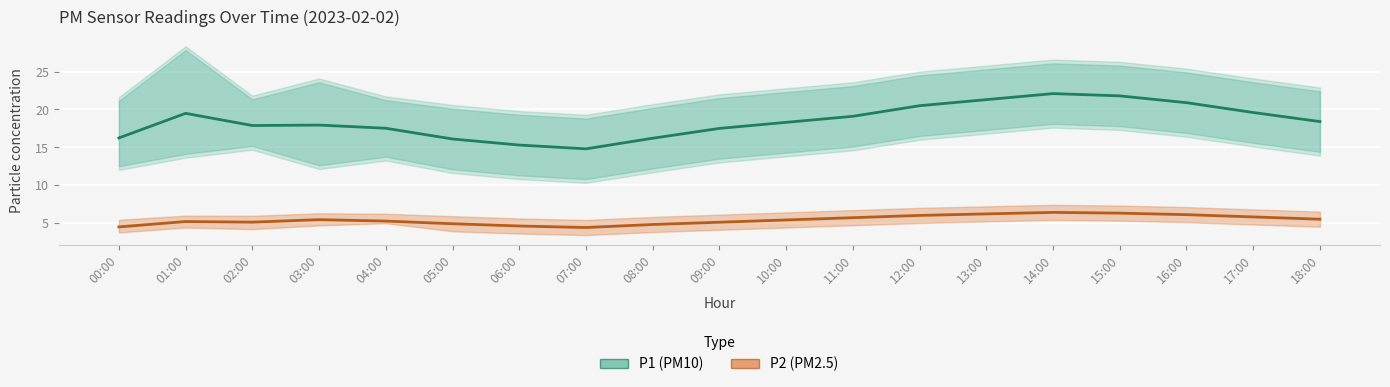

Is this an area chart (filled region under the line)?

No